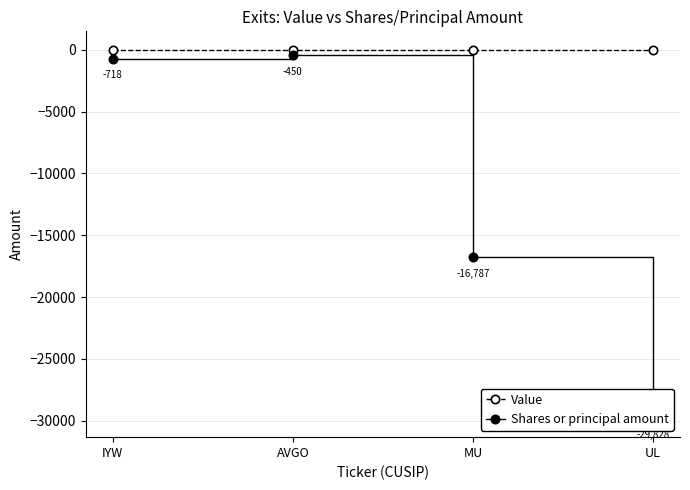

How many lines are shown in the chart?

2